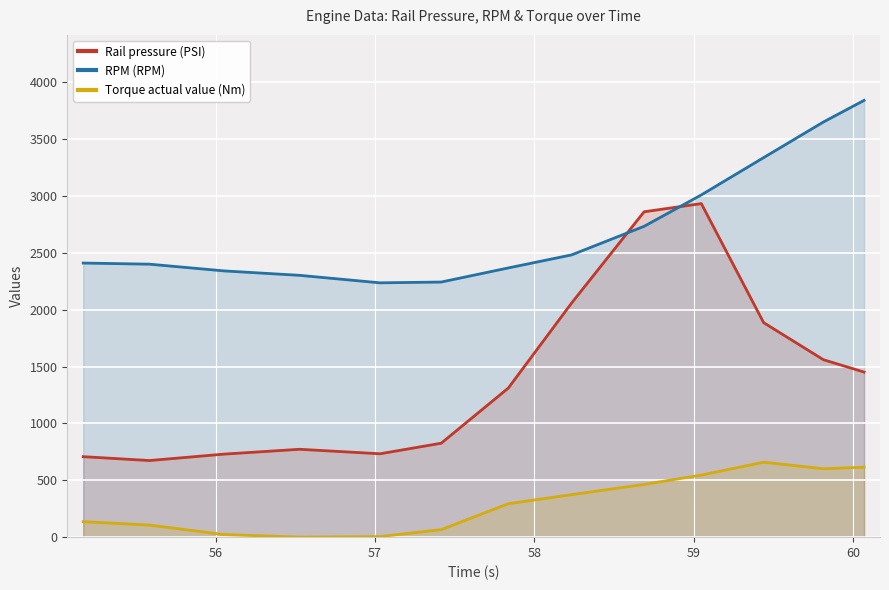

What is the highest value of the RPM (RPM) series?

3840.0